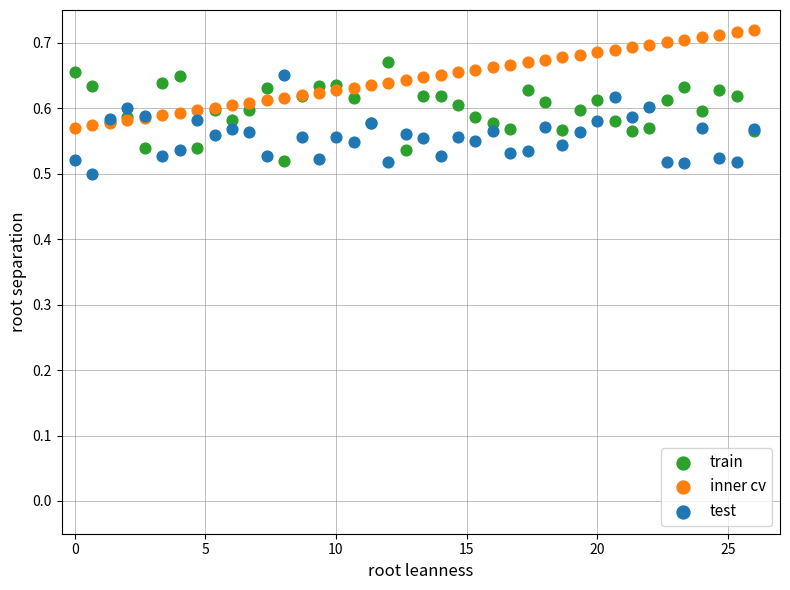

Which series reaches the maximum Y coordinate?

inner cv